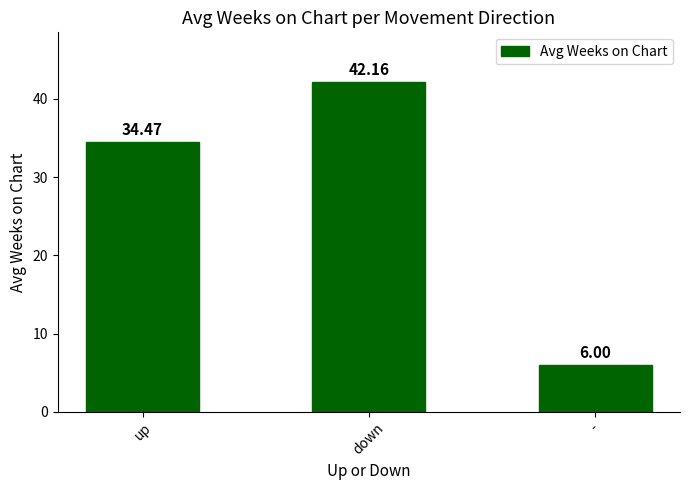

Reading left to right, transcribe all the data shown in this chart.

up=34.5	down=42.2	-=6.0